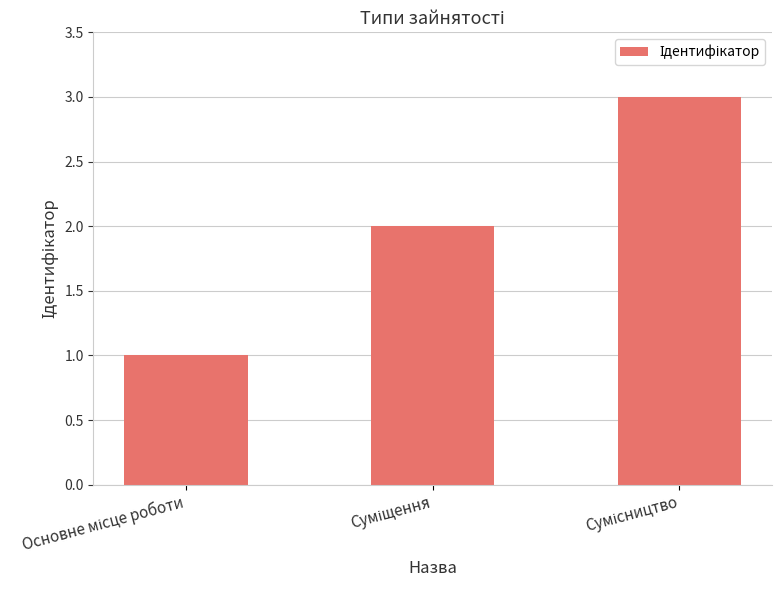

What is the sum of all values?

6